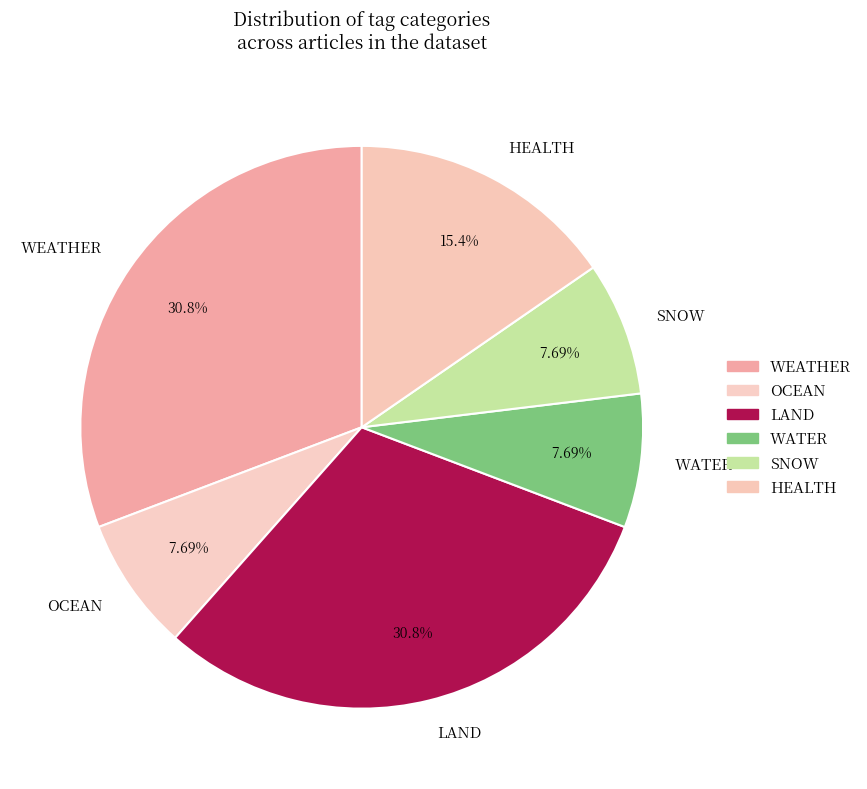

Does any single category account for the majority?

No